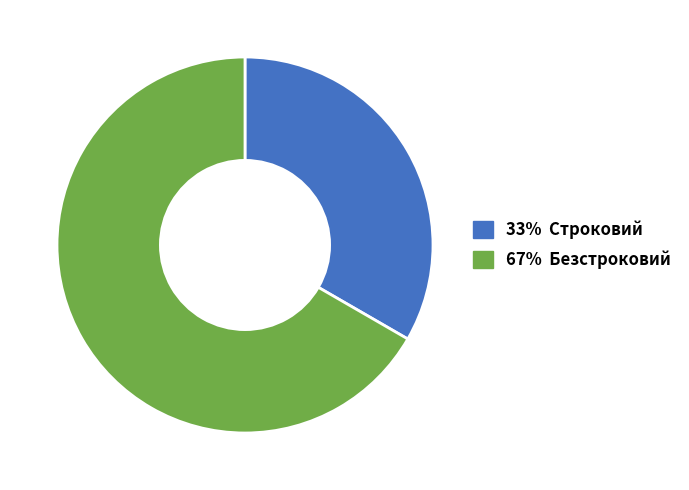

Is there a majority slice in this chart?

Yes